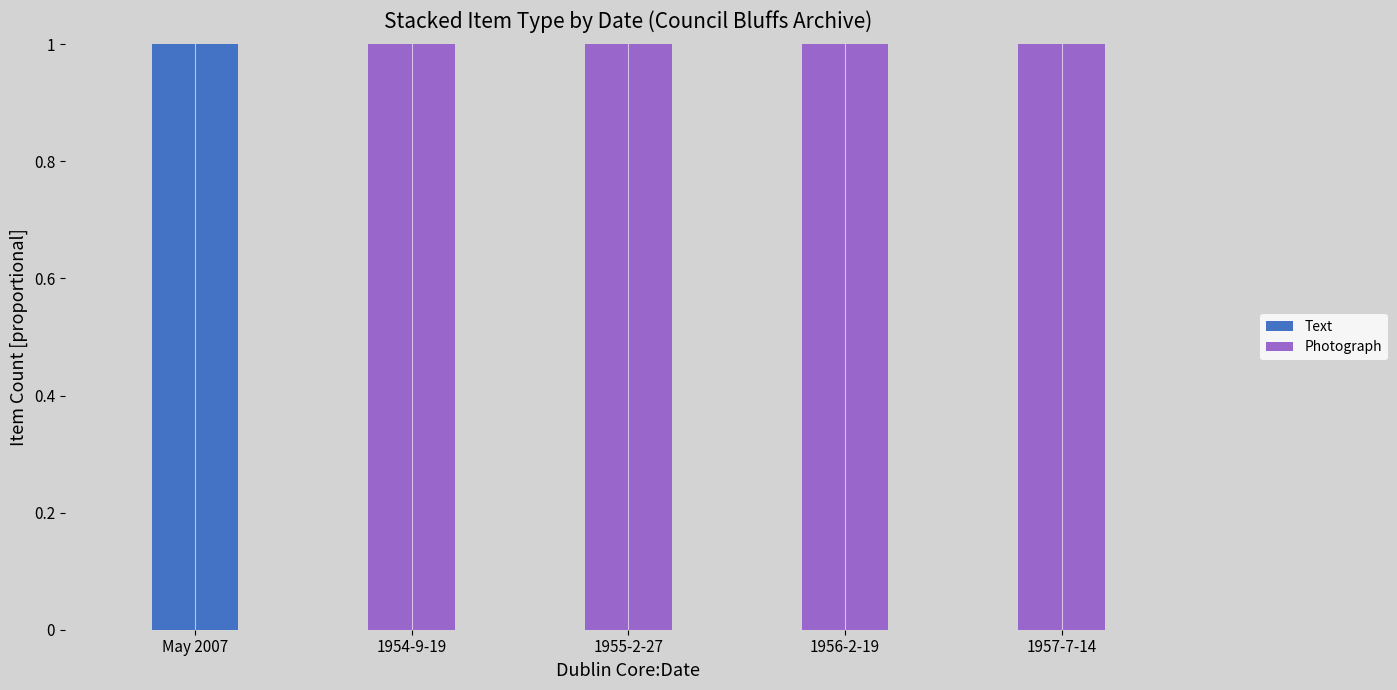

The Text series shows 2 at May 2007. True or false?

False